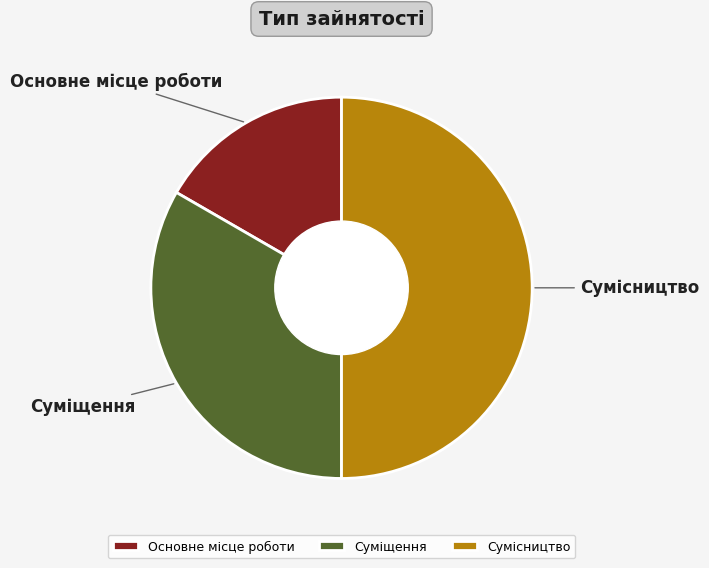

Rank the categories by value from lowest to highest.

Основне місце роботи, Суміщення, Сумісництво